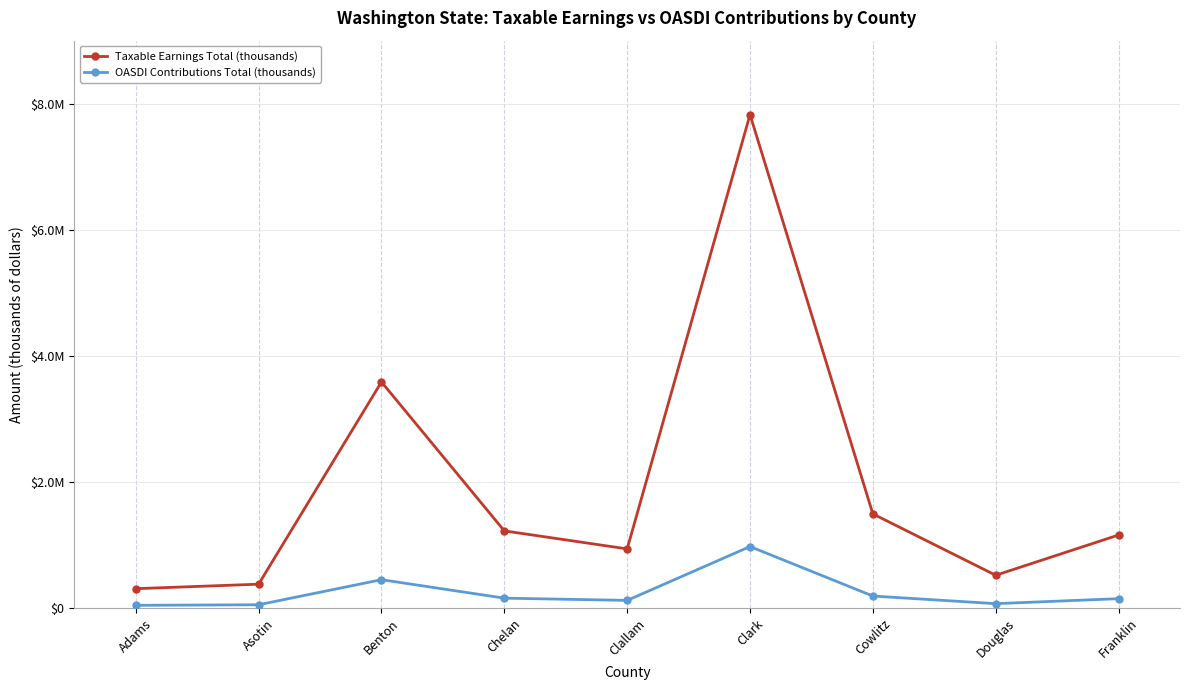

Is this an area chart (filled region under the line)?

No